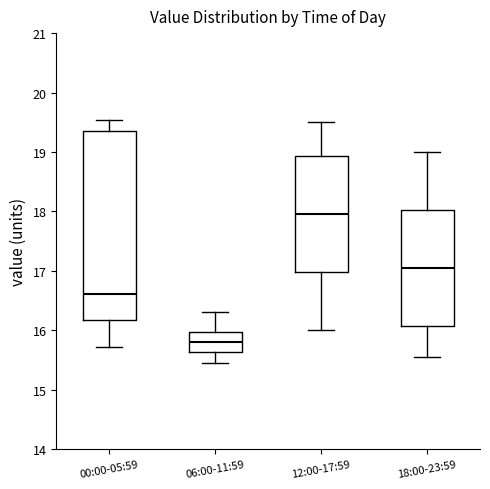

Reading left to right, transcribe this box plot: for each box, give where its median line is, the range the box spans, and where its two whiskers end, as read against the y-axis. The values are not printed on the chart, so give them approximately, as read against the axis.

00:00-05:59: median 16.6, box 16.2 to 19.3, whiskers 15.7 to 19.5
06:00-11:59: median 15.8, box 15.6 to 16.0, whiskers 15.5 to 16.3
12:00-17:59: median 18.0, box 17.0 to 18.9, whiskers 16.0 to 19.5
18:00-23:59: median 17.1, box 16.1 to 18.0, whiskers 15.6 to 19.0